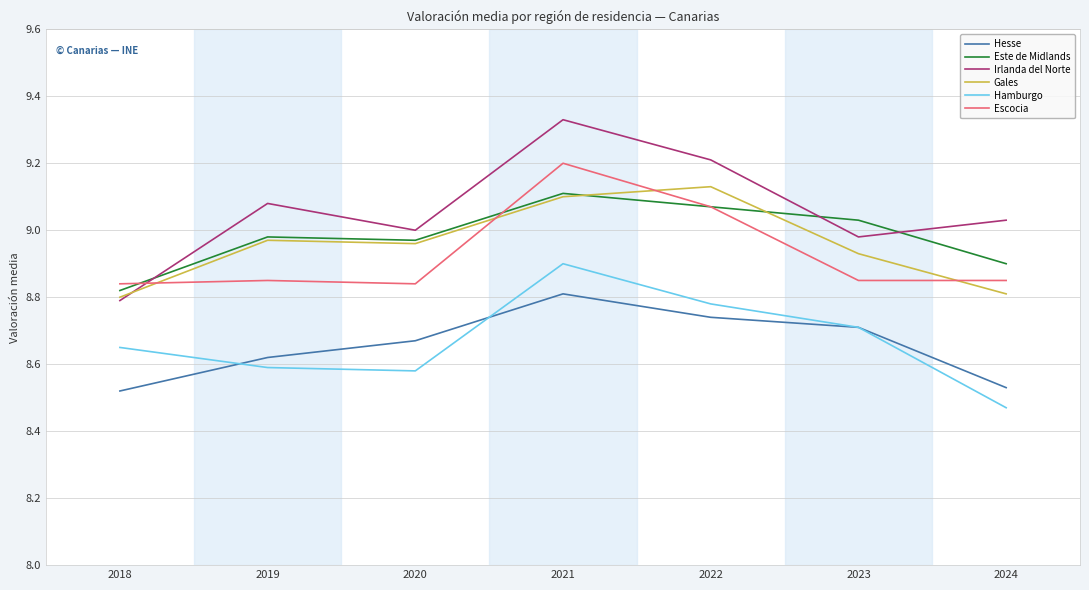

The Gales series shows 4.7 at 2024. True or false?

False